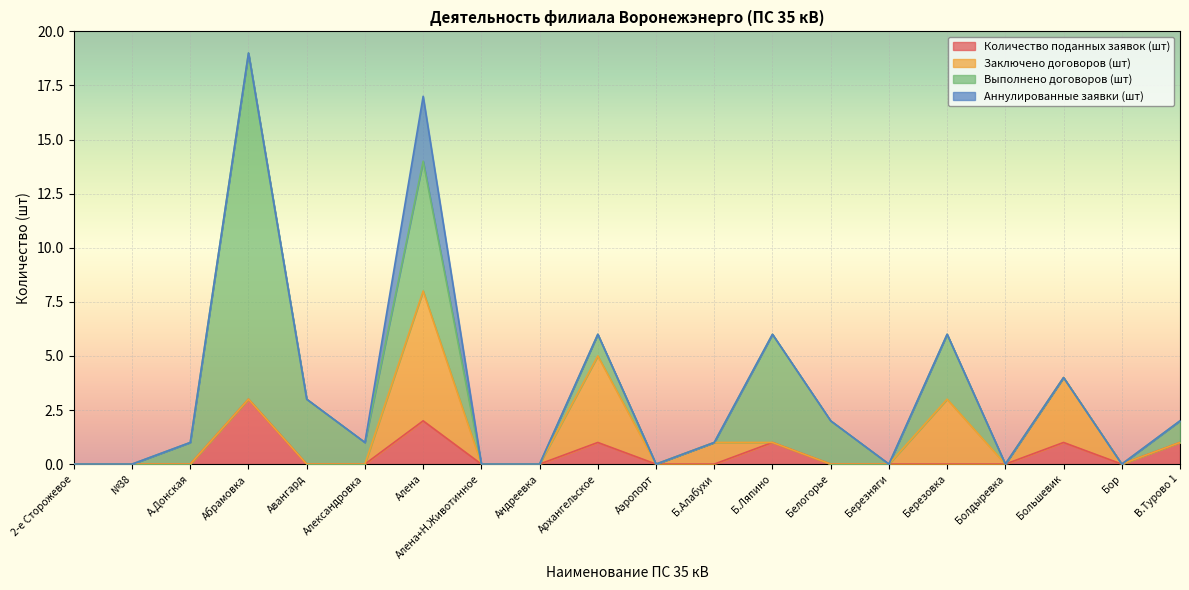

Reading left to right, extract all data points from this chart.

Количество поданных заявок (шт): 0	0	0	3	0	0	2	0	0	1	0	0	1	0	0	0	0	1	0	1
Заключено договоров (шт): 0	0	0	0	0	0	6	0	0	4	0	1	0	0	0	3	0	3	0	0
Выполнено договоров (шт): 0	0	1	16	3	1	6	0	0	1	0	0	5	2	0	3	0	0	0	1
Аннулированные заявки (шт): 0	0	0	0	0	0	3	0	0	0	0	0	0	0	0	0	0	0	0	0